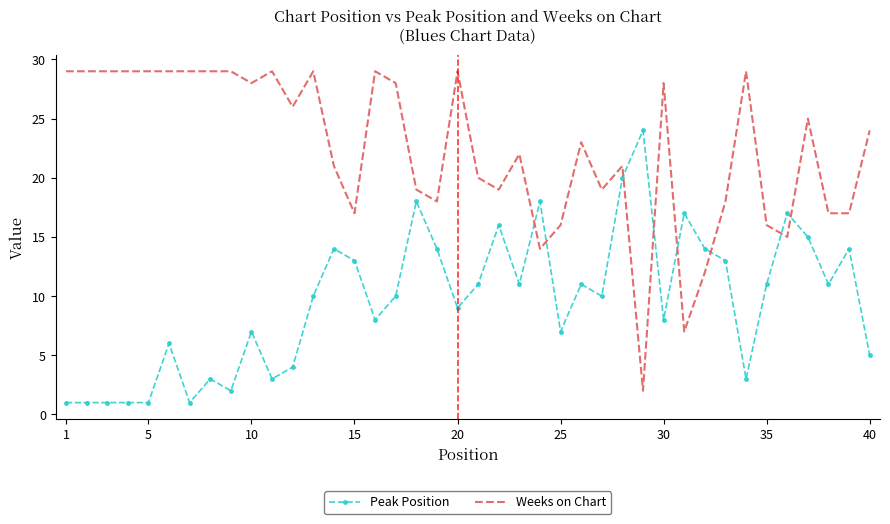

After their last crossing, which series has the higher values: Weeks on Chart or Peak Position?

Weeks on Chart